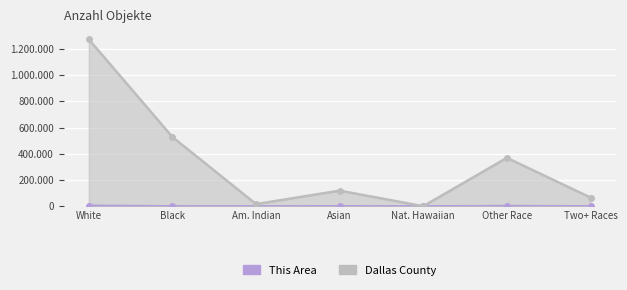

What is the approximate value of This Area at Other Race, to the nearest 50?

2100